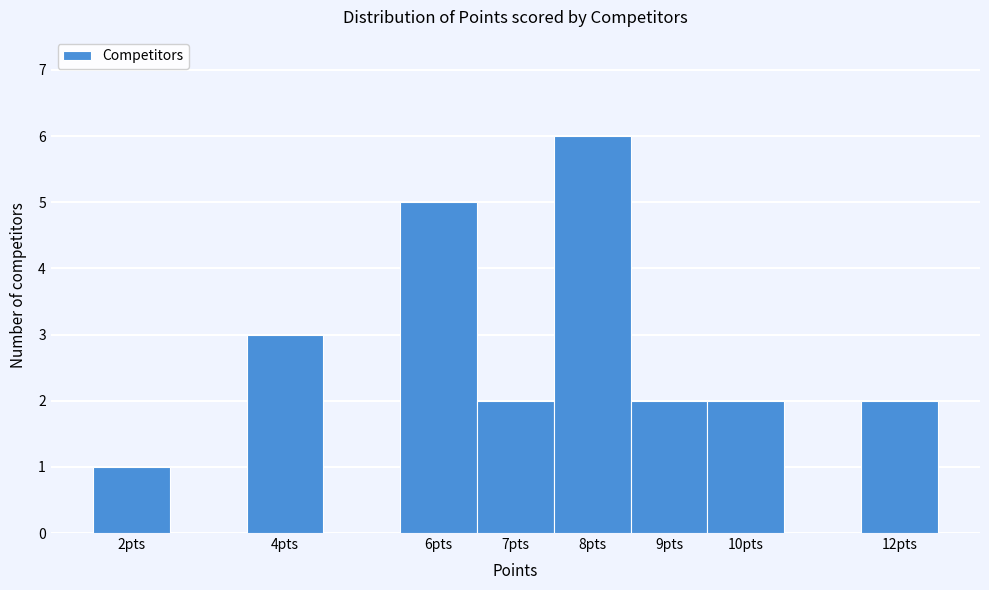

Reading left to right, transcribe this chart: for each bar, give the range it covers on the x-axis and its height. The values are not printed on the chart, so give them approximately, as read against the axis.

1.5 to 2.5: 1
2.5 to 3.5: 0
3.5 to 4.5: 3
4.5 to 5.5: 0
5.5 to 6.5: 5
6.5 to 7.5: 2
7.5 to 8.5: 6
8.5 to 9.5: 2
9.5 to 10.5: 2
10.5 to 11.5: 0
11.5 to 12.5: 2